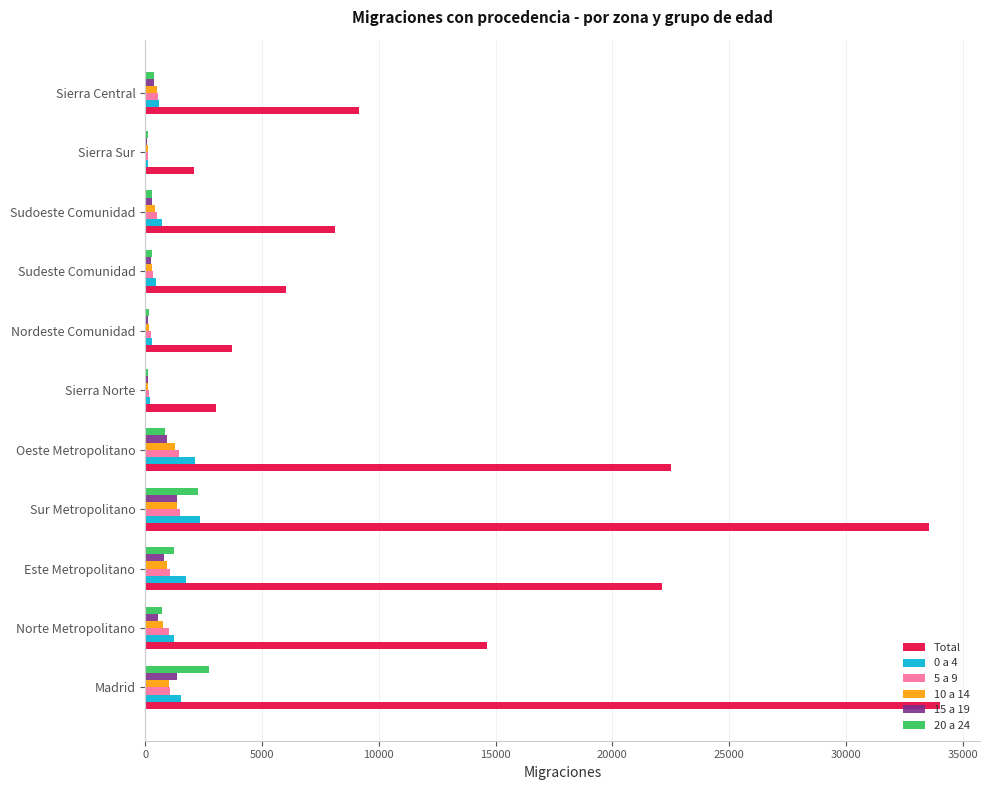

What is the highest value of the 5 a 9 series?

1479